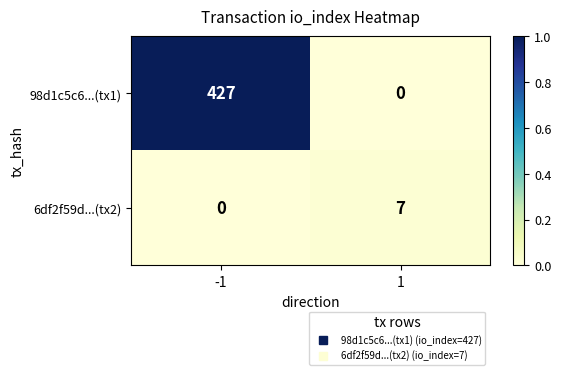

Which series has the largest range (max minus min)?

98d1c5c6...(tx1)